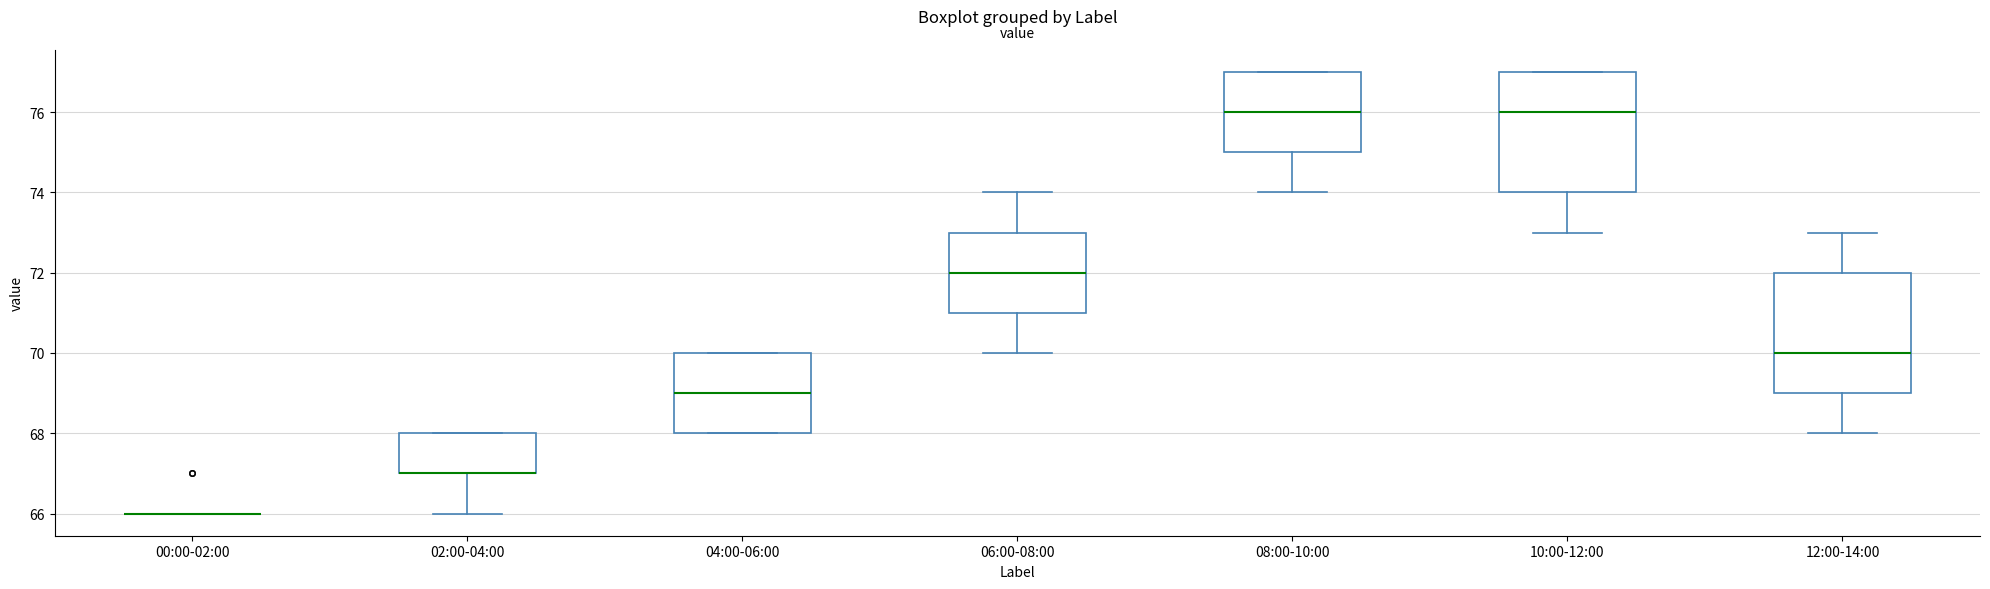

Where does the median line of the box for 04:00-06:00 sit on the y-axis? The values are not printed on the chart, so give them approximately, as read against the axis.

69